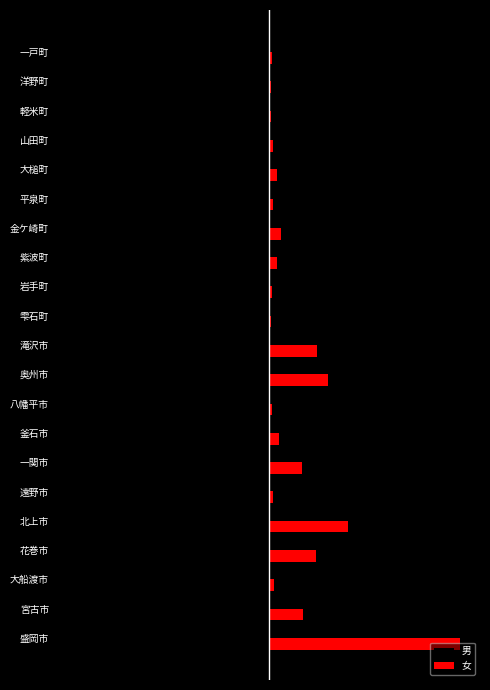

List the series in order of their overall mean, lowest first.

男, 女